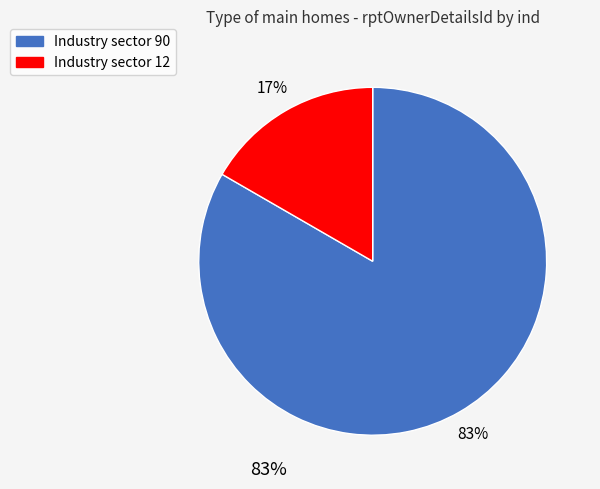

Does any single category account for the majority?

Yes